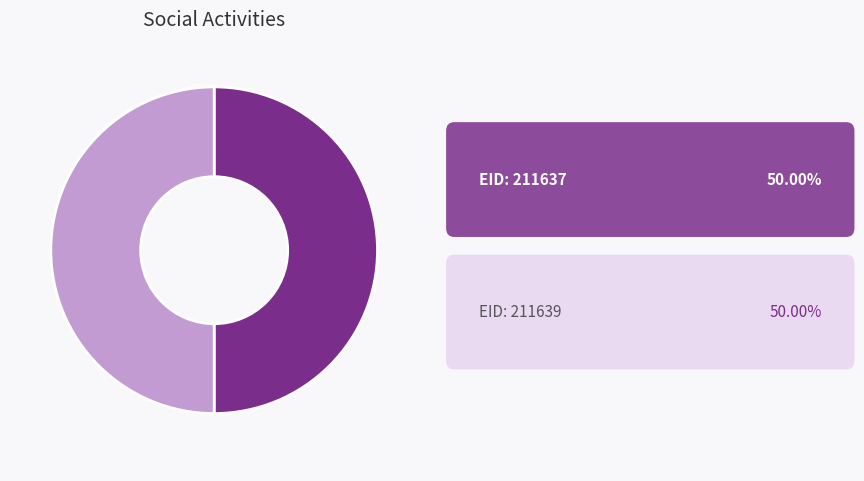

How many slices are in this pie chart?

2